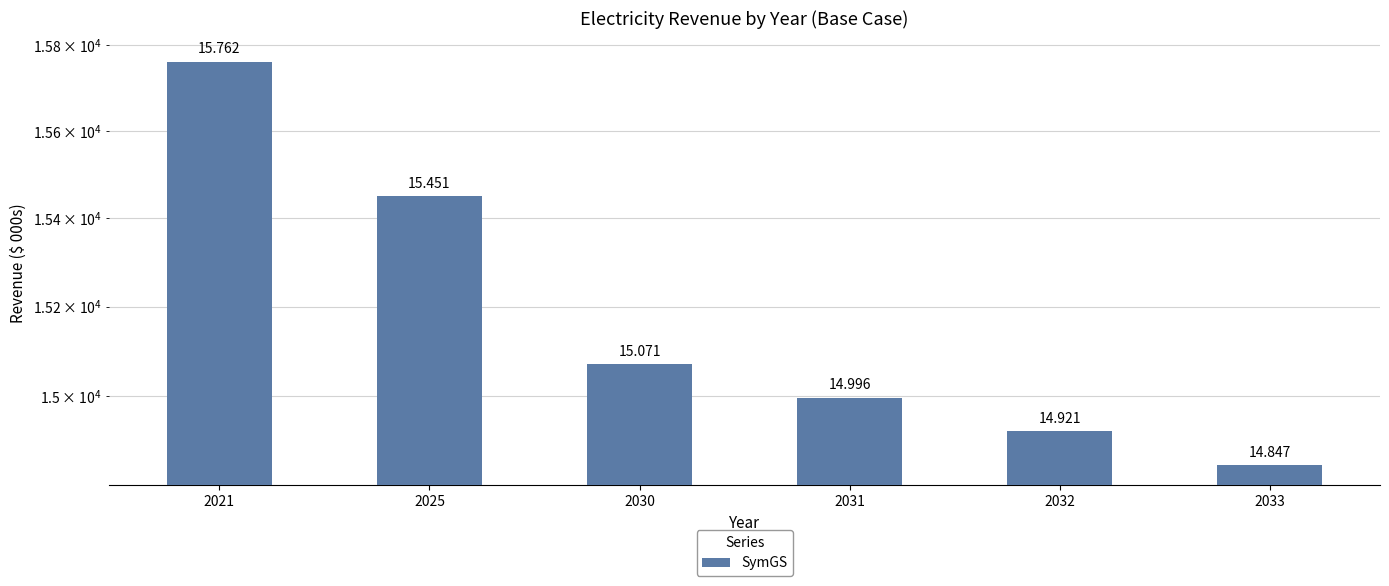

True or false: the data shows 14995.6 at 2031.

True